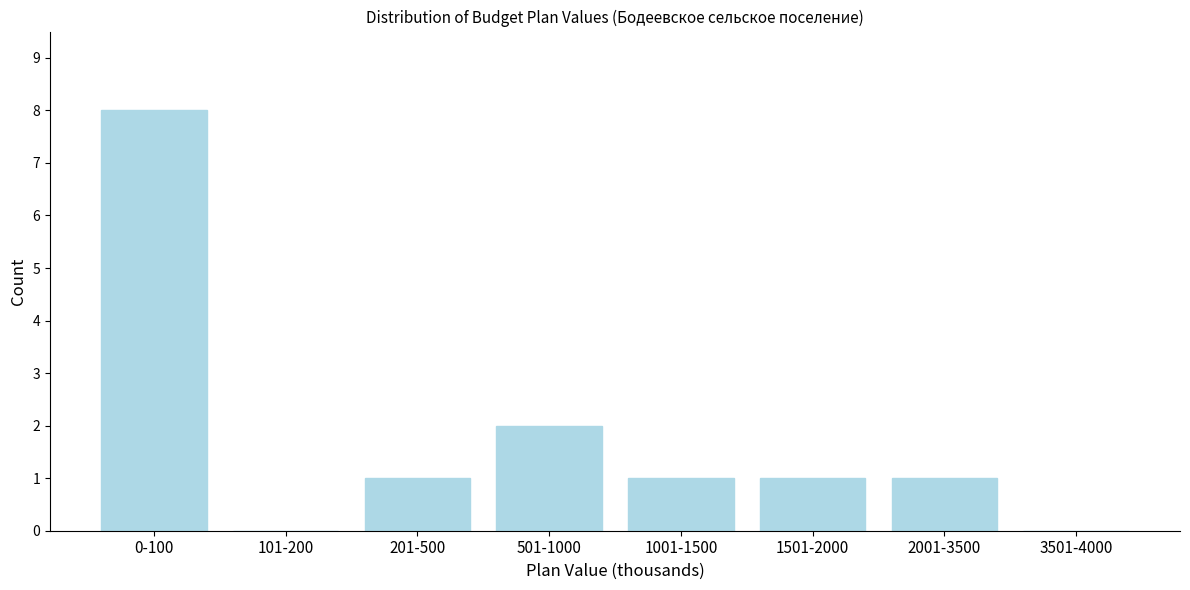

Reading right to left, transcribe all the data shown in this chart.

3501-4000=0	2001-3500=1	1501-2000=1	1001-1500=1	501-1000=2	201-500=1	101-200=0	0-100=8